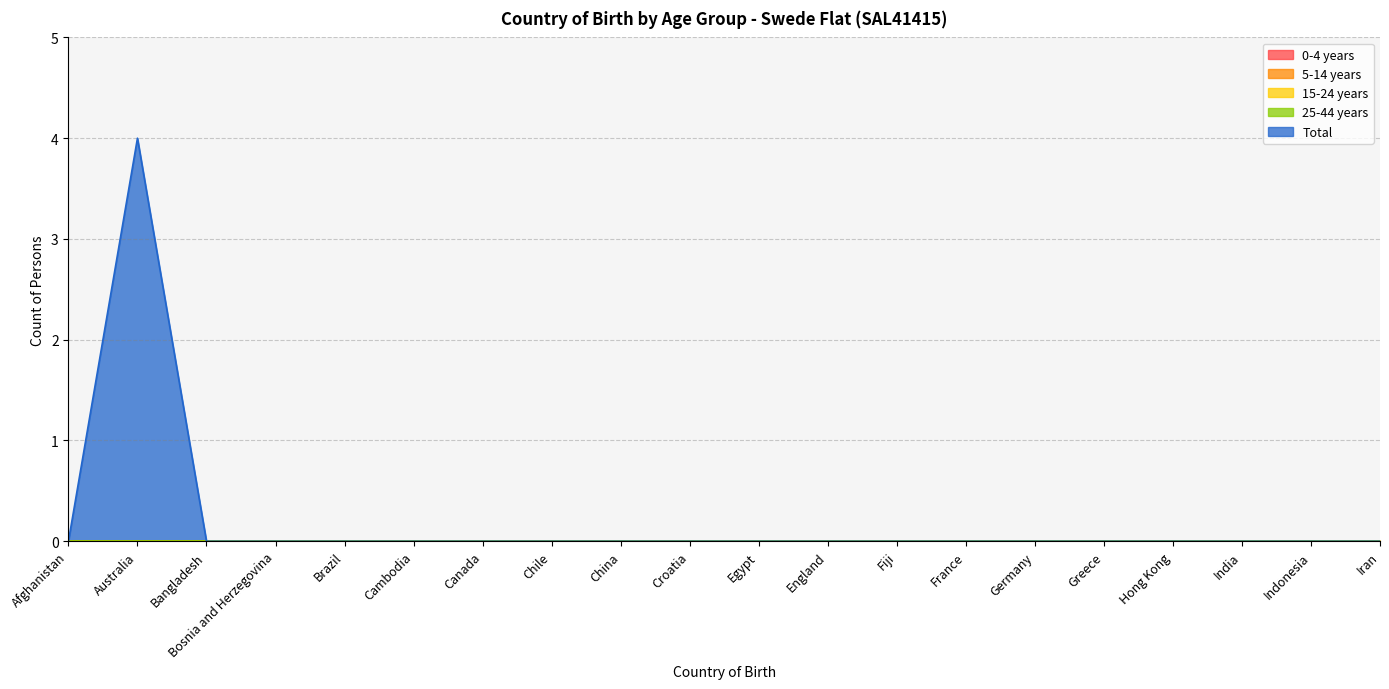

At which label is 25-44 years closest to 0?

Afghanistan